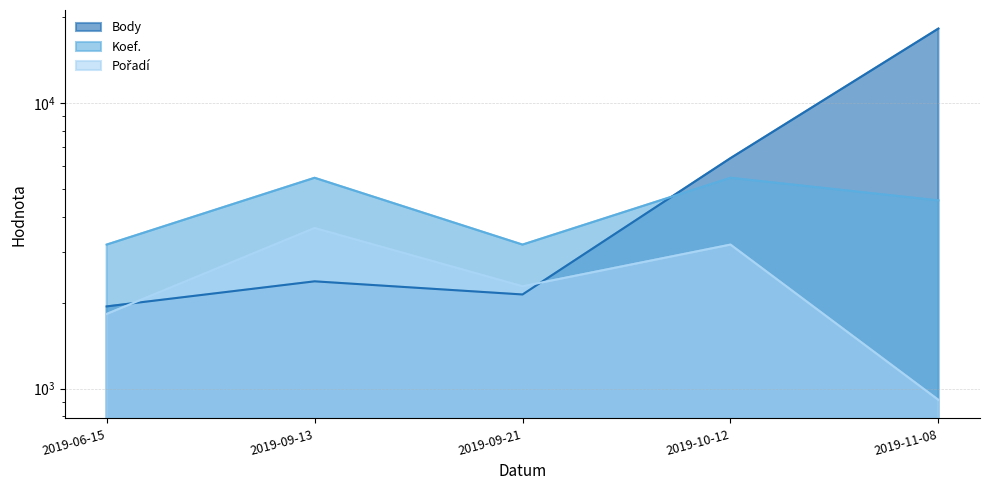

Reading left to right, extract all data points from this chart.

Body: 2019-06-15=1940.0	2019-09-13=2375.0	2019-09-21=2136.0	2019-10-12=6416.0	2019-11-08=18253.0
Koef.: 2019-06-15=3194.3	2019-09-13=5475.9	2019-09-21=3194.3	2019-10-12=5475.9	2019-11-08=4563.2
Pořadí: 2019-06-15=1825.3	2019-09-13=3650.6	2019-09-21=2281.6	2019-10-12=3194.3	2019-11-08=912.7